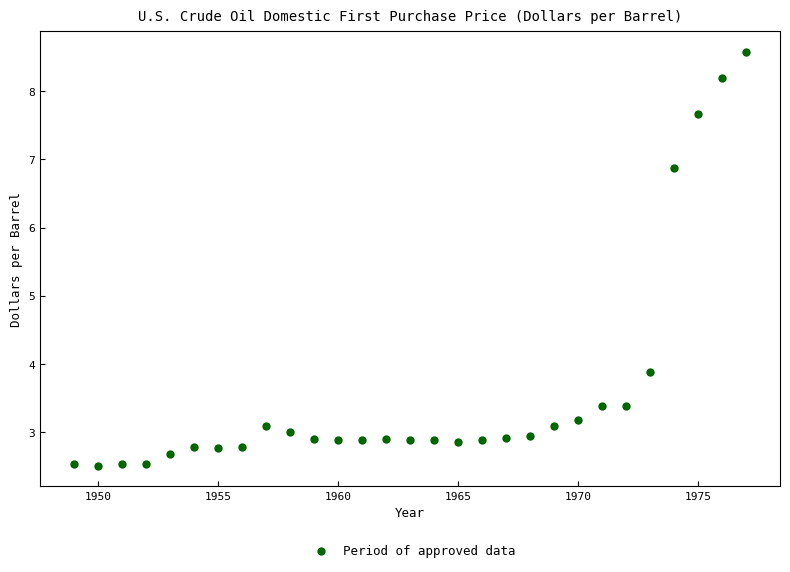

What Y value in the scatter plot is closest to 5?

3.9